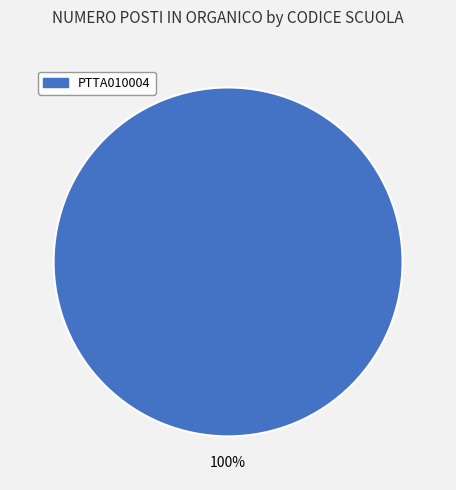

Is there a majority slice in this chart?

Yes